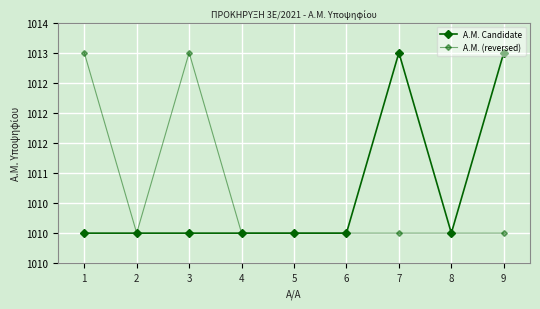

Does the chart have visible grid lines?

Yes